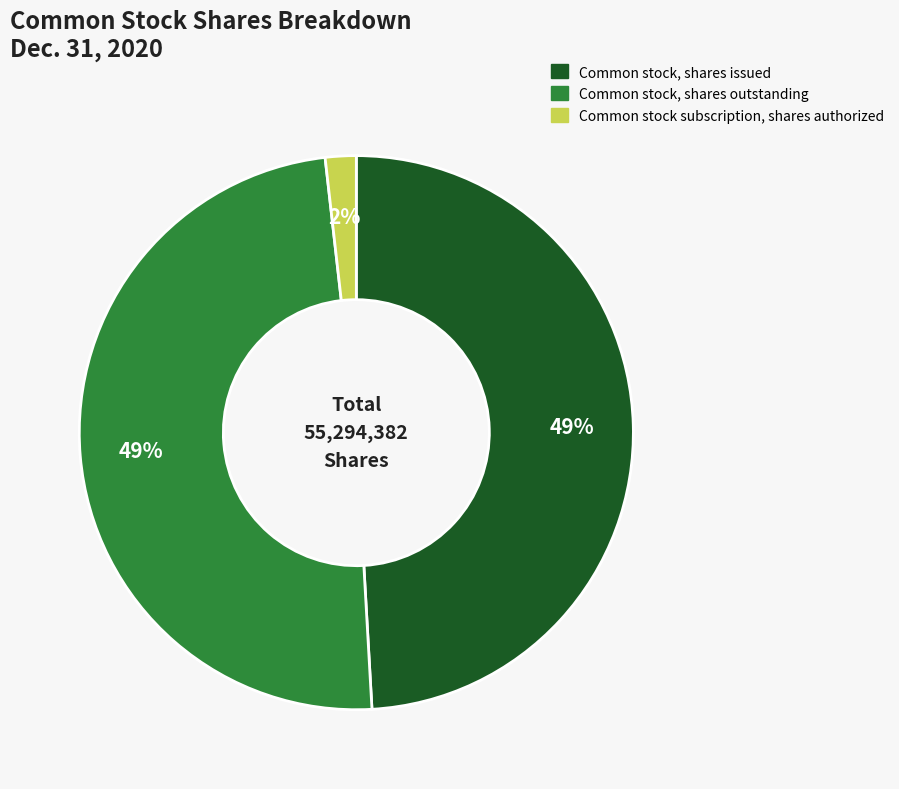

Is there any slice that represents more than half of the pie?

No